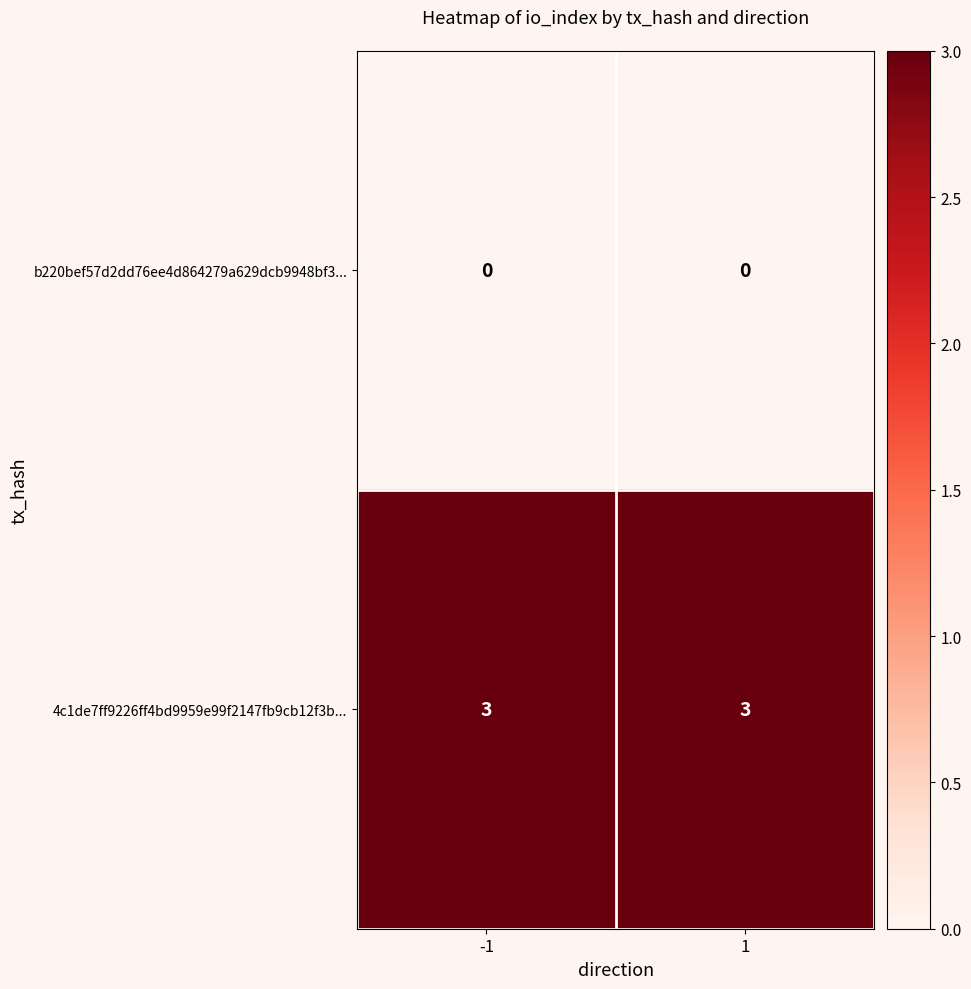

What is the spread (max minus min) of values at -1?

3